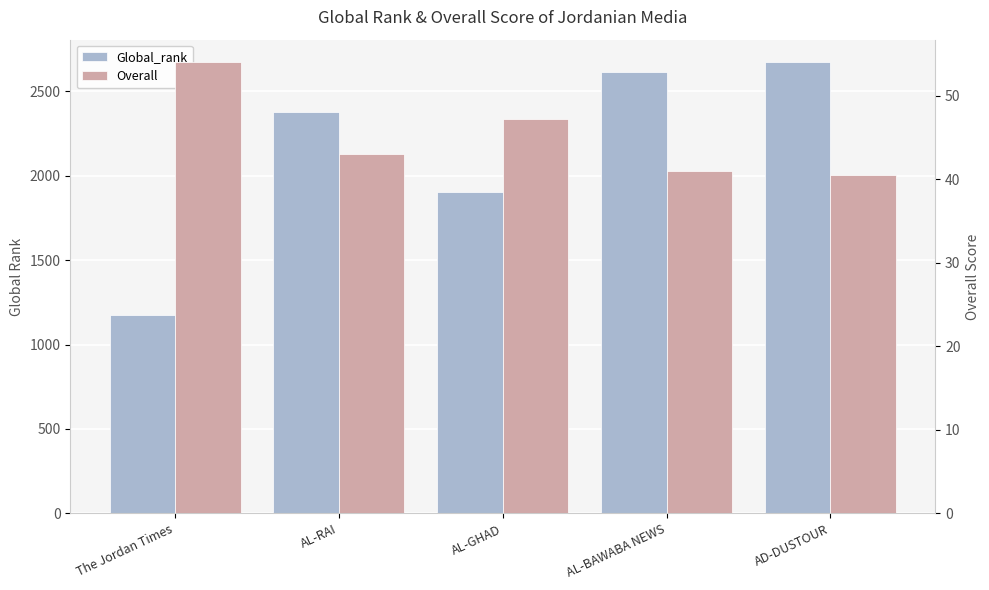

What is the sum of all Global_rank values?

10734.0